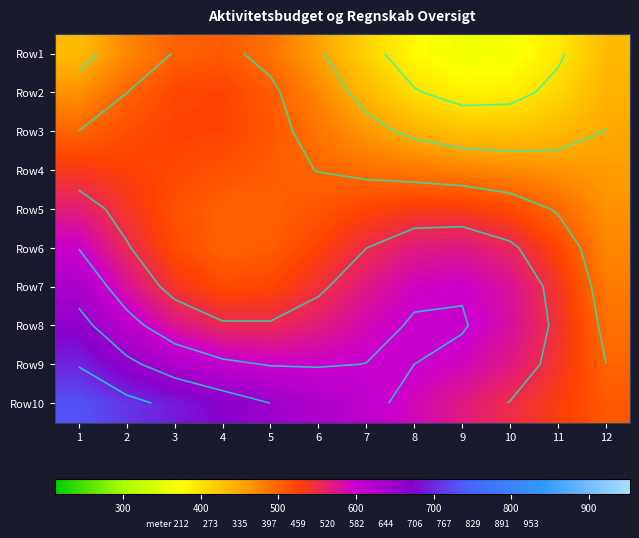

What is the approximate value of Row7 at 12?

483.7